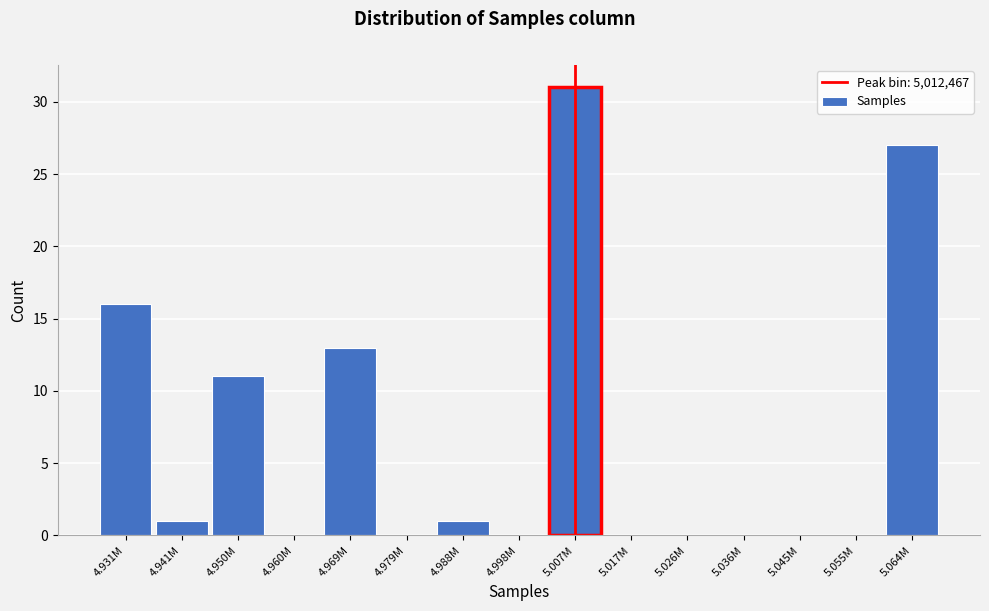

Reading left to right, list all the values displayed in this chart.

4.931M=16	4.941M=1	4.950M=11	4.960M=0	4.969M=13	4.979M=0	4.988M=1	4.998M=0	5.007M=31	5.017M=0	5.026M=0	5.036M=0	5.045M=0	5.055M=0	5.064M=27